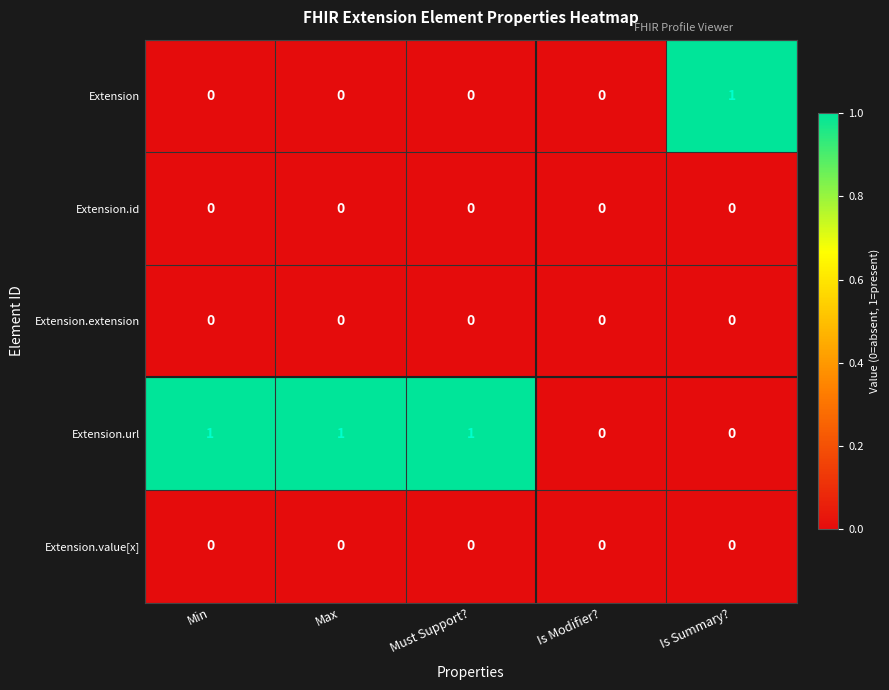

Is it true that Extension equals -1 at Max?

False